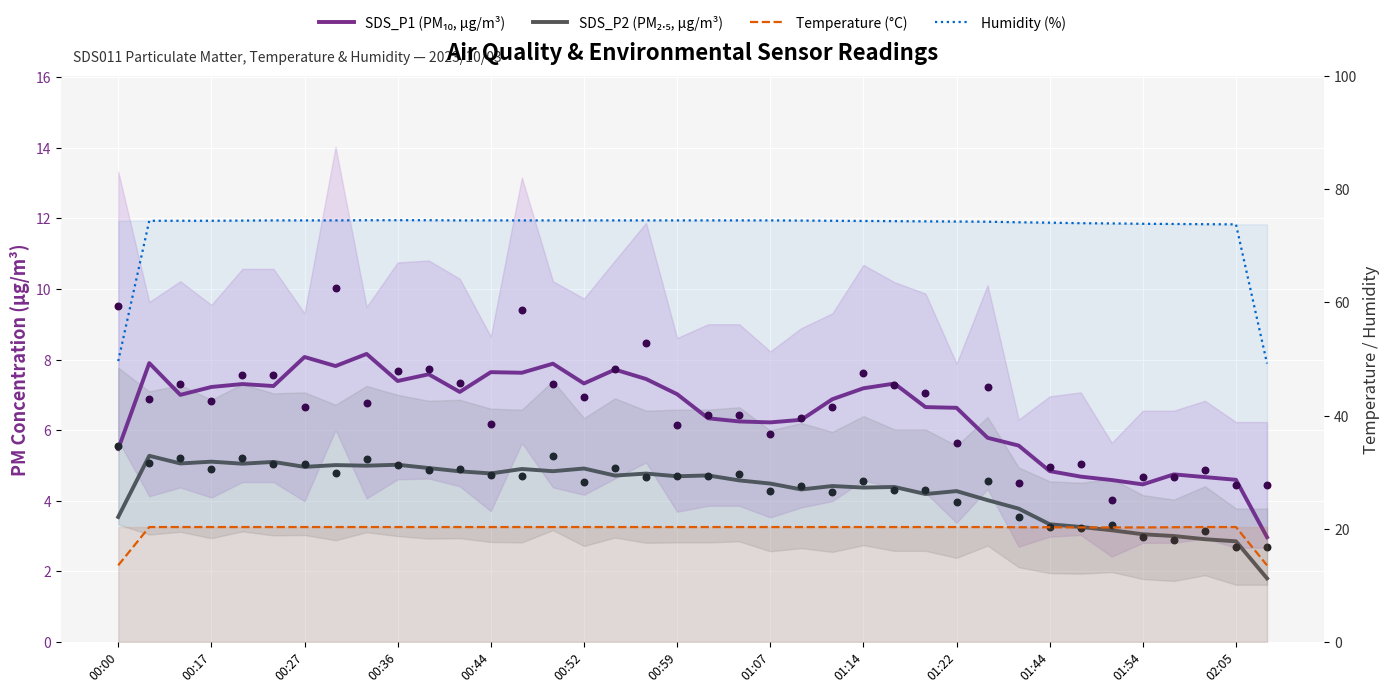

Which series reaches the maximum Y coordinate?

Humidity (%)